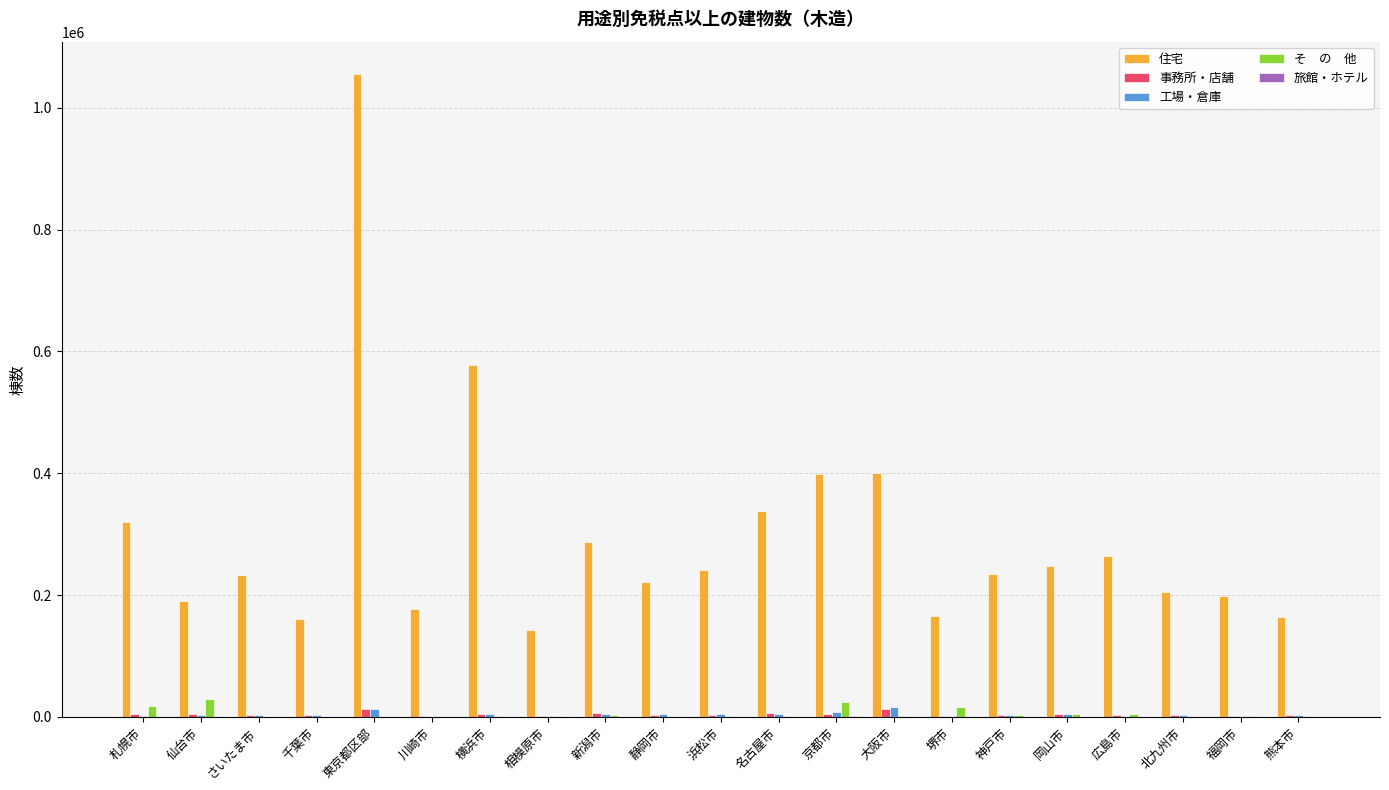

At which category is the sum across all series the highest?

東京都区部